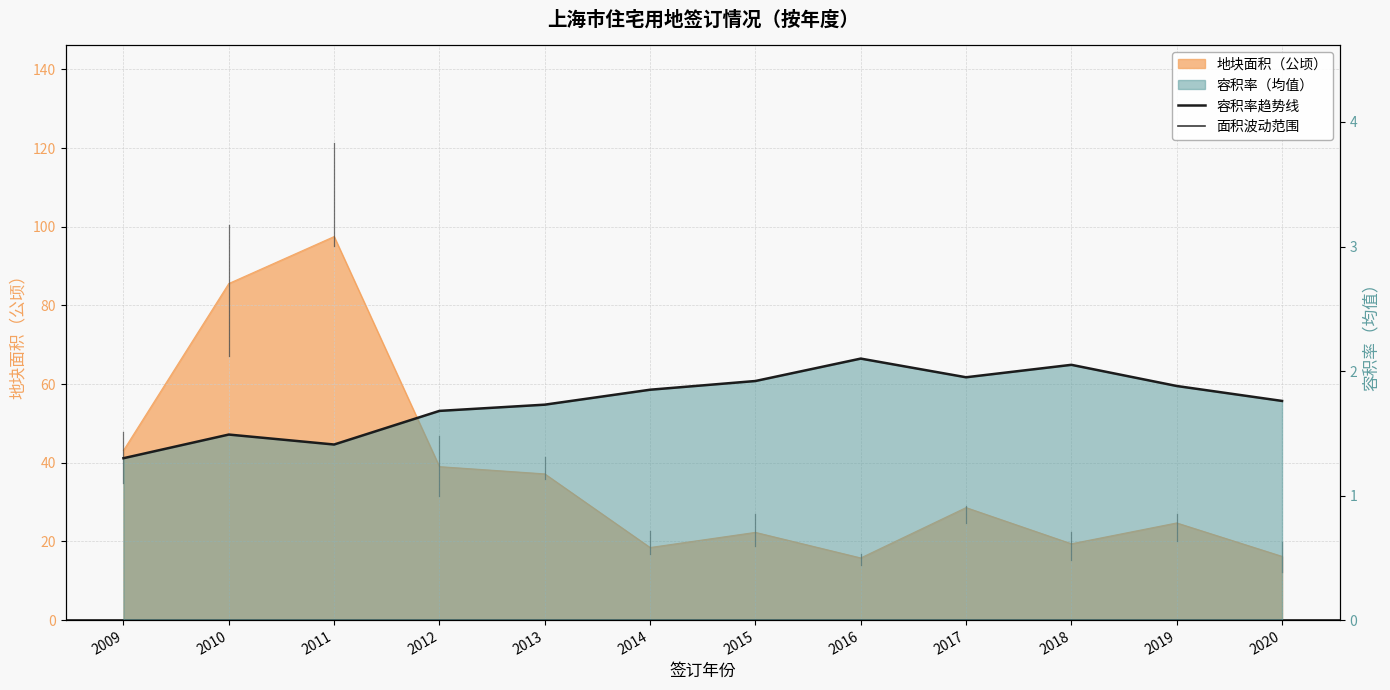

Is it true that the value at 2017 is 0.6?

False